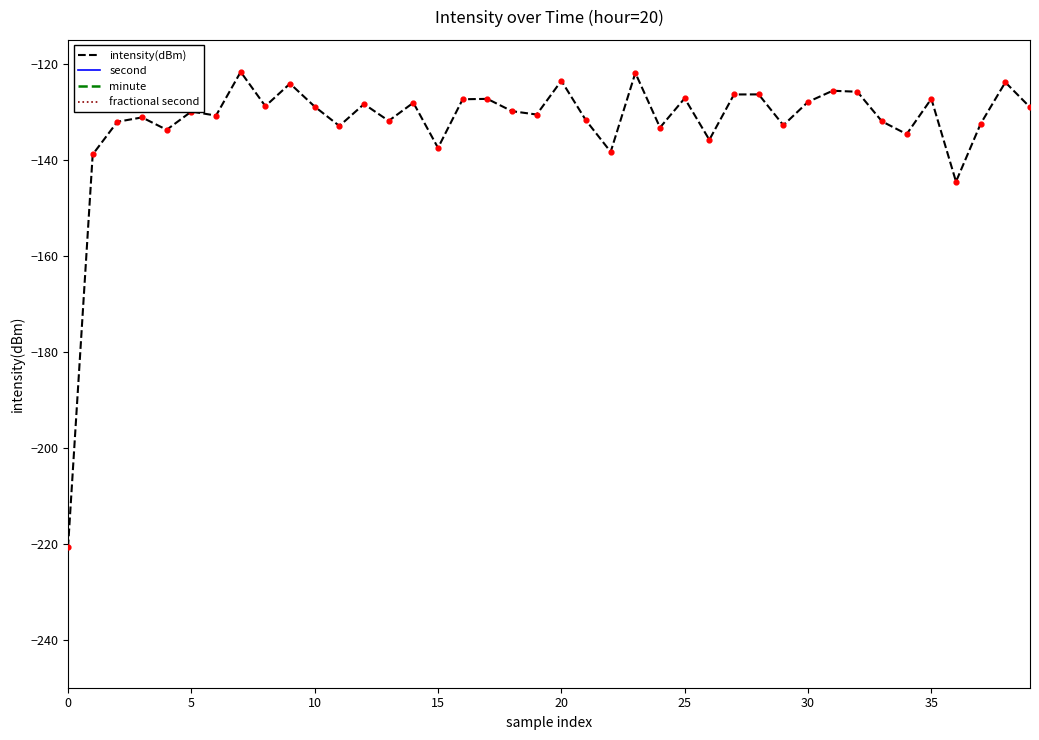

Which series contains the lowest Y value?

intensity(dBm)